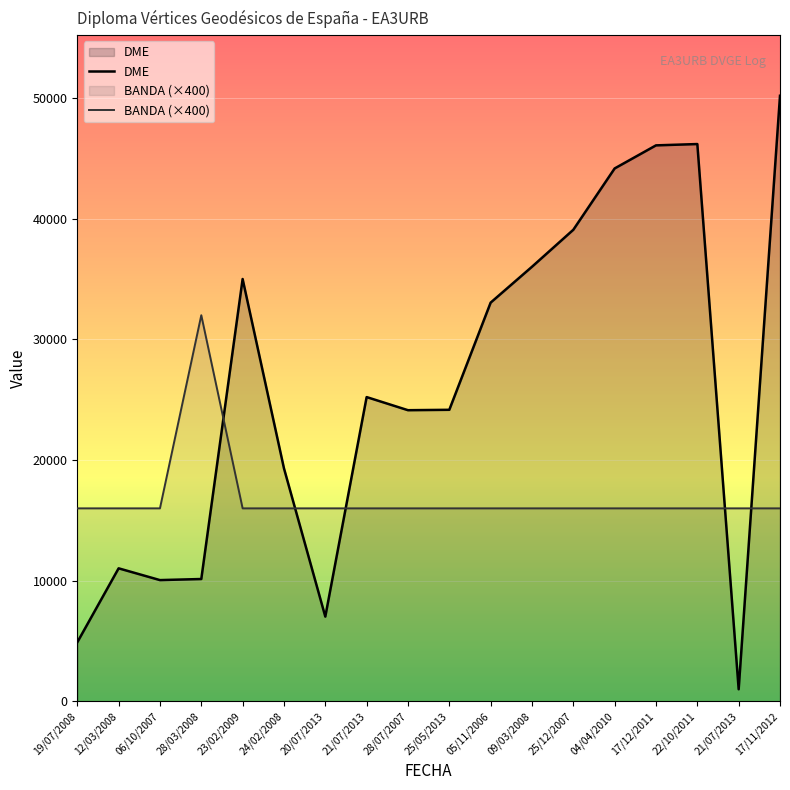

What is the sum of all BANDA (×400) values?

304000